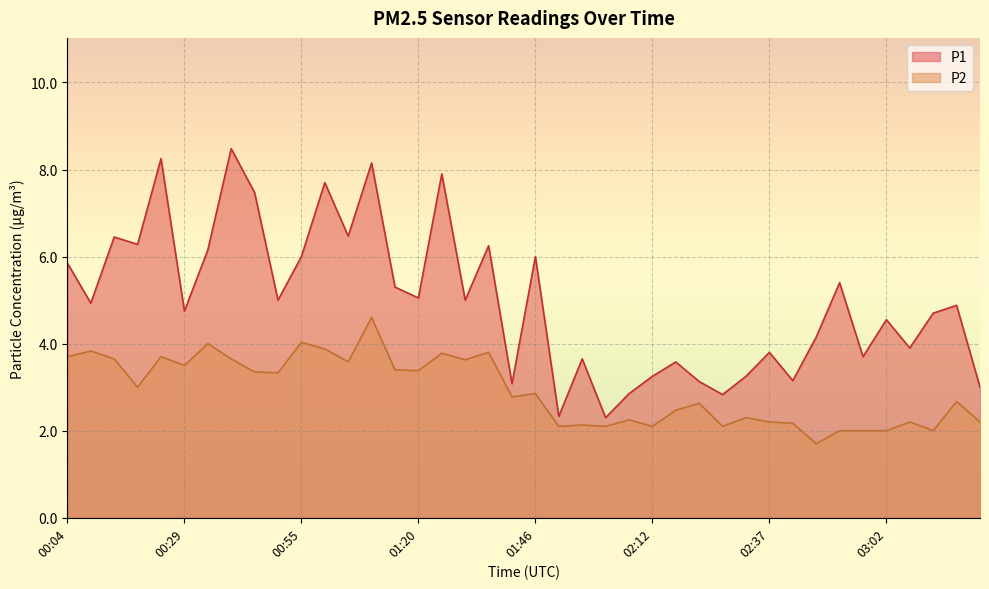

Does the chart display data point markers on the line(s)?

No